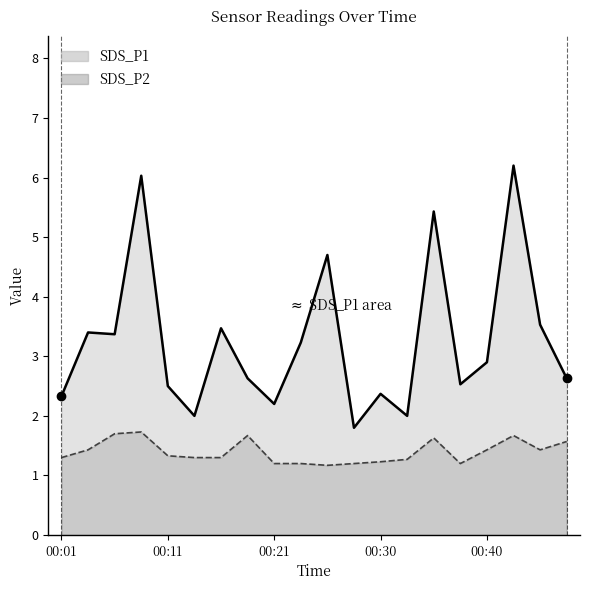

Which series has the largest range (max minus min)?

SDS_P1